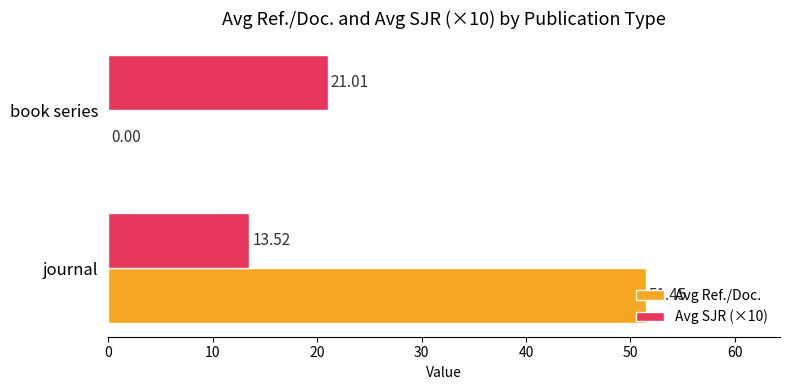

Between journal and book series, which series saw the biggest shift?

Avg Ref./Doc.